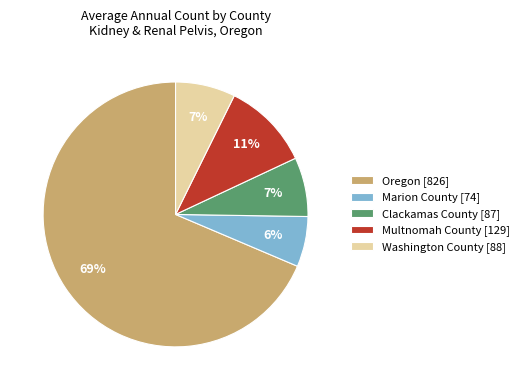

Is it true that Marion County is 6% of the pie?

True